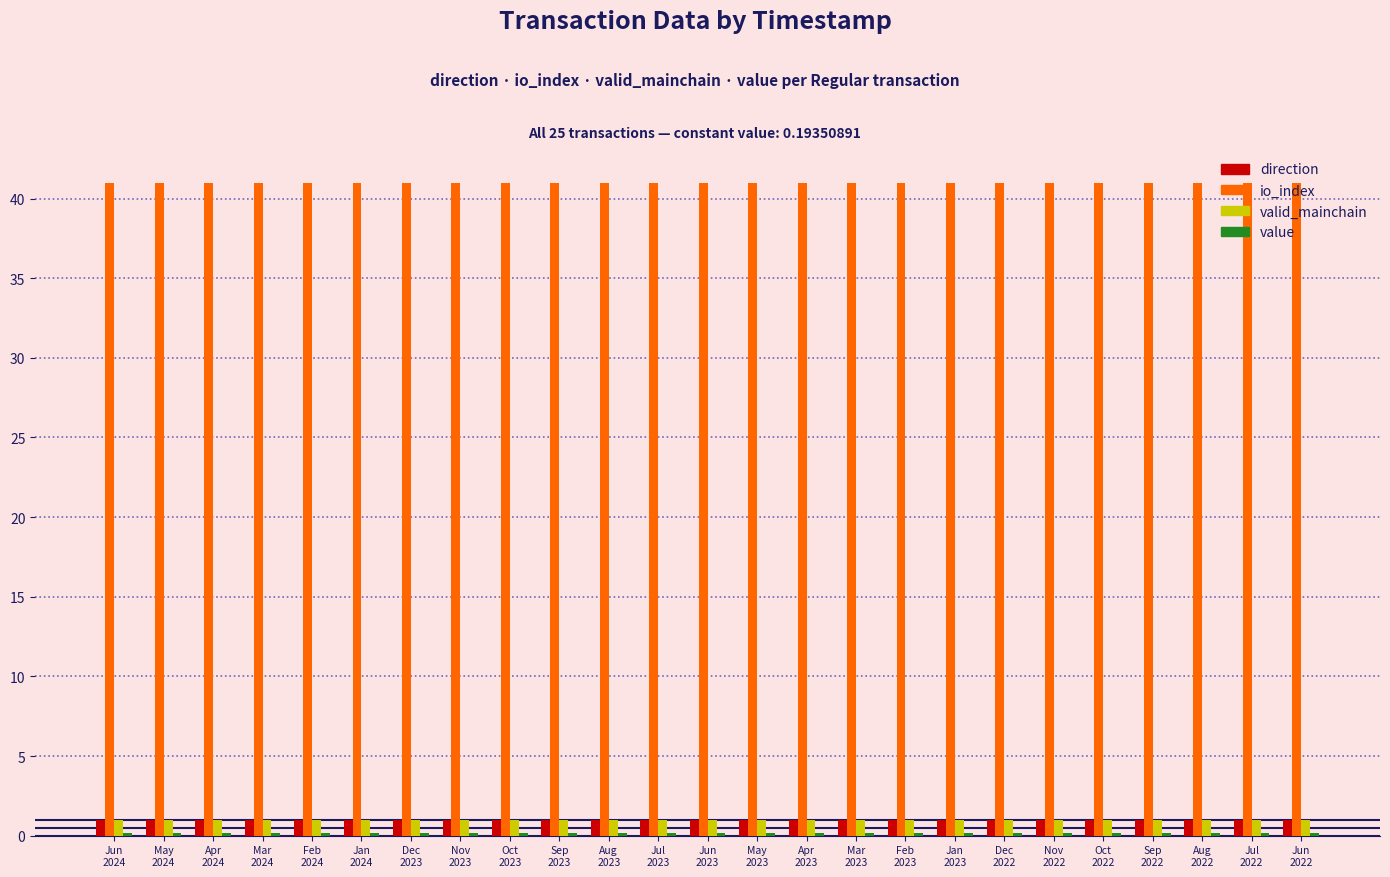

Which series has the largest total across all categories?

io_index